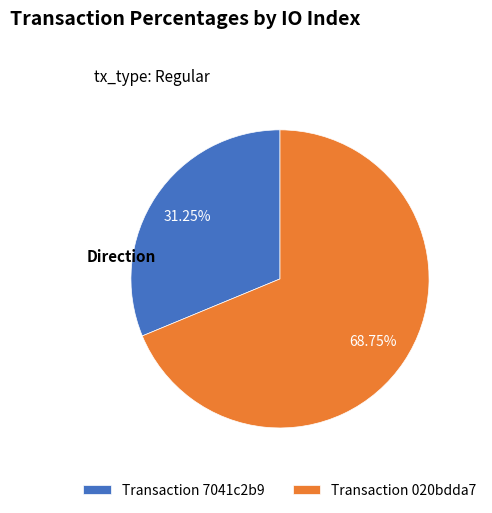

What is the largest slice in the pie chart?

Transaction 020bdda7